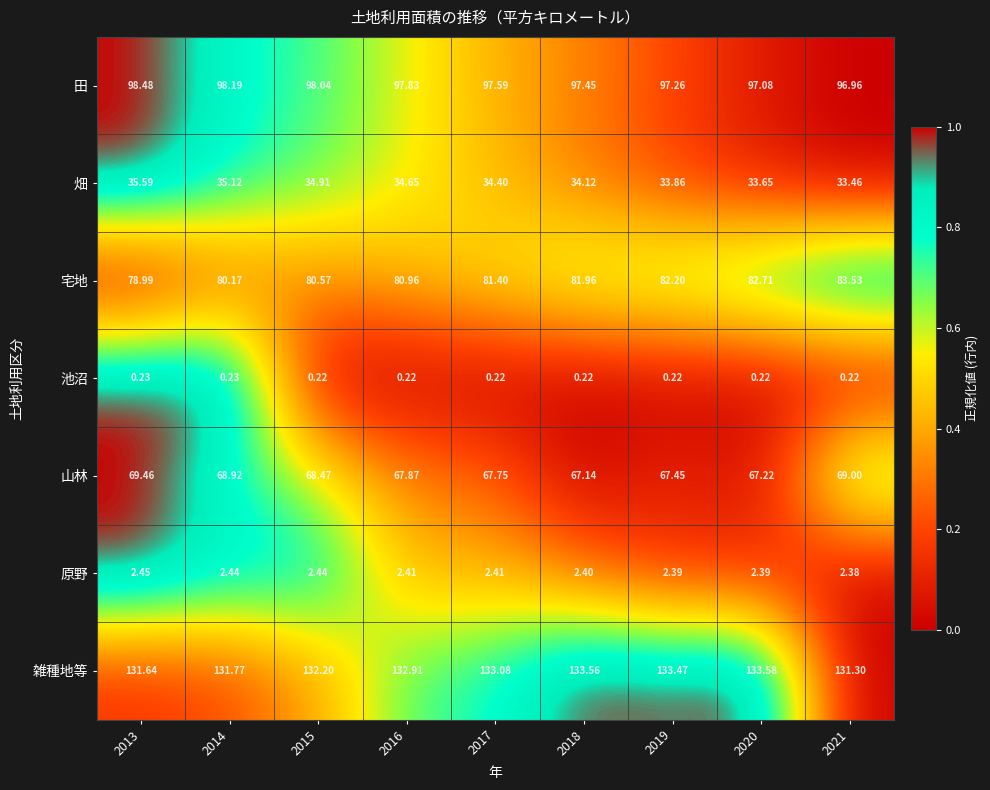

Which series has the largest total across all categories?

雑種地等